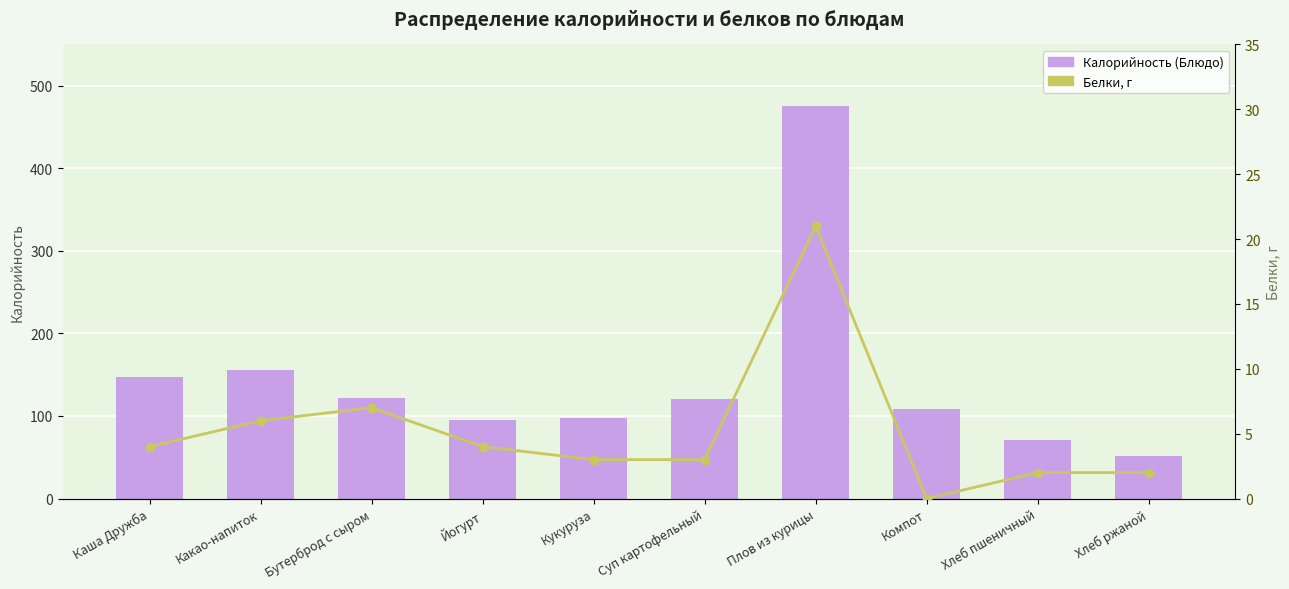

List the series in order of their overall mean, highest first.

Калорийность (Блюдо), Белки, г